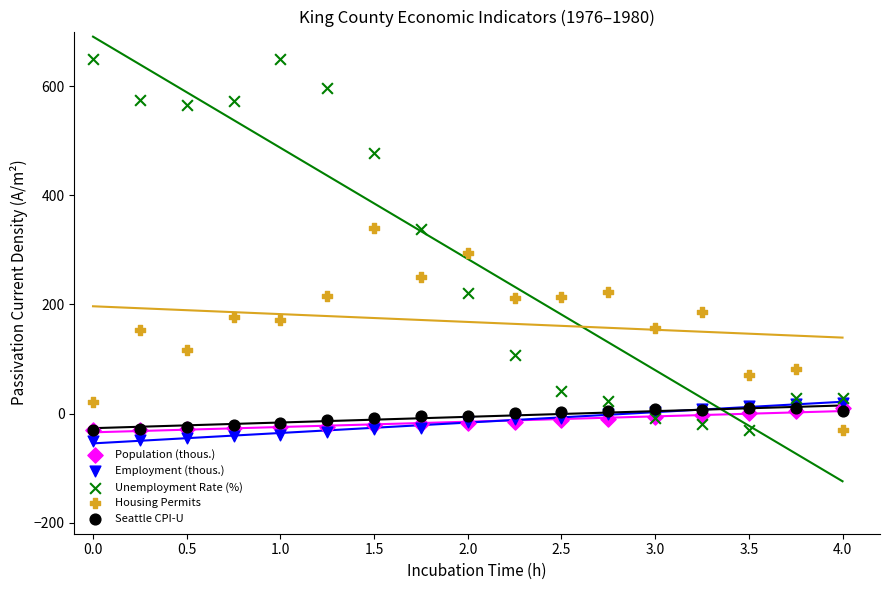

In the Unemployment Rate (%) series, what Y value is closest to 310?

338.8